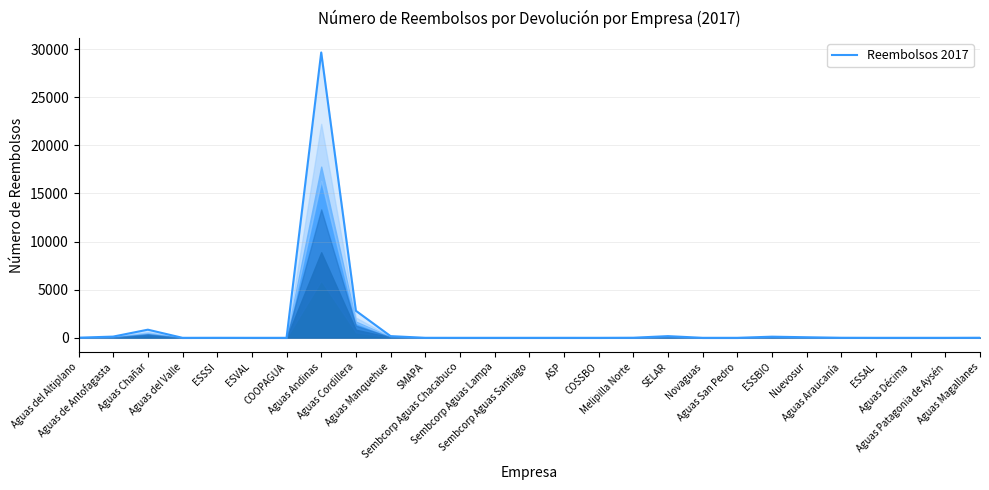

What is the change in value from COOPAGUA to Aguas Araucanía?

+6